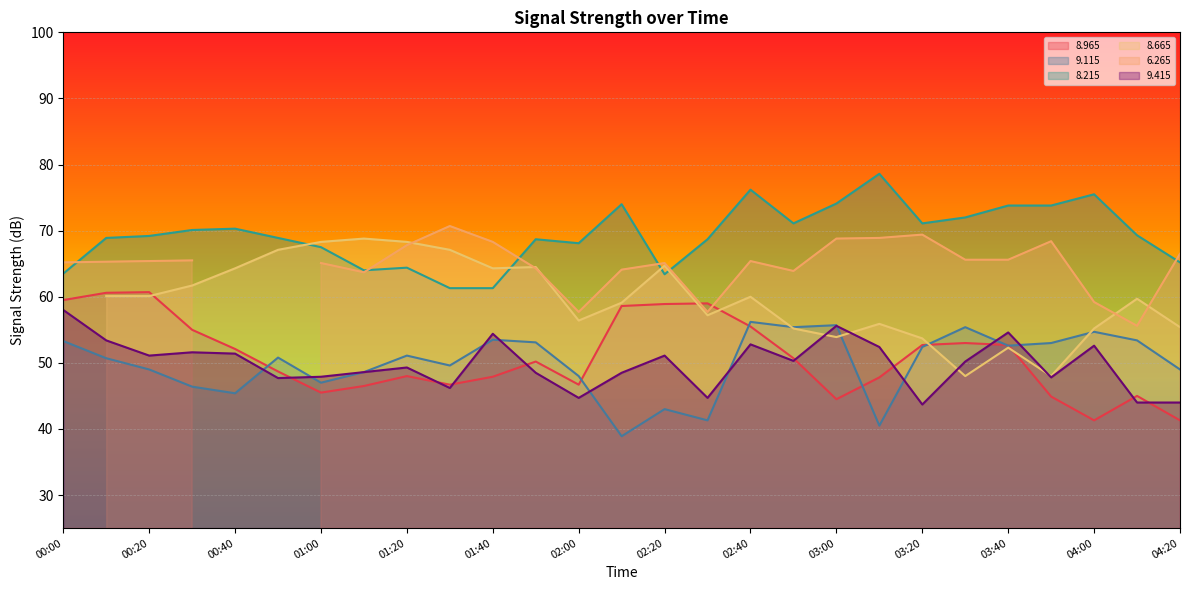

True or false: 8.215 and 9.415 cross at least once.

False